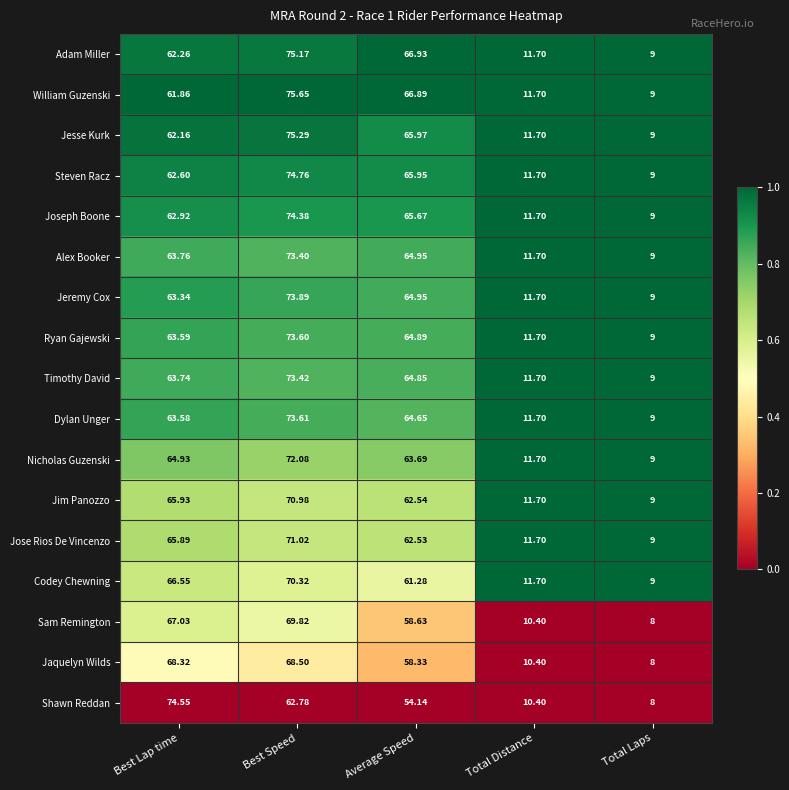

Where does the Ryan Gajewski series first go above 63?

Best Lap time